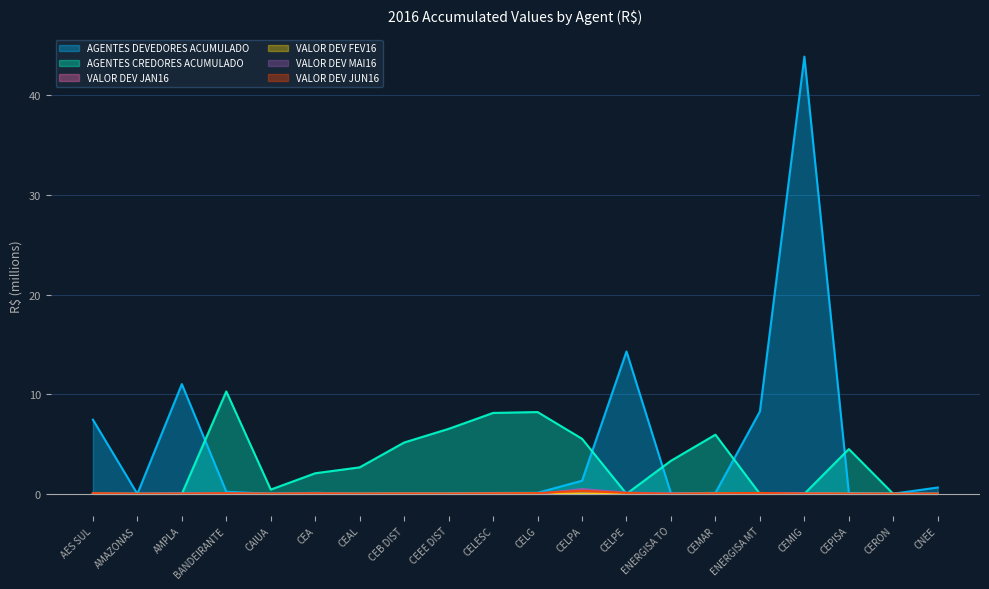

Which category has the highest value in the VALOR DEV JAN16 series?

CELESC